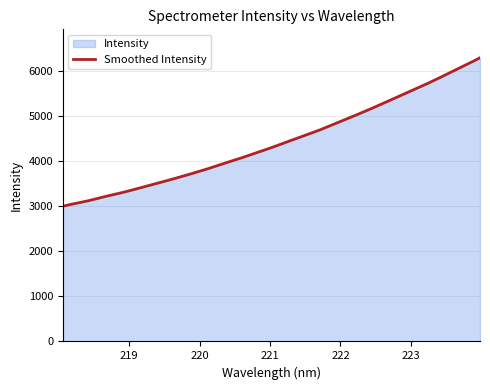

True or false: the data shows 1501.9 at 222.263.

False